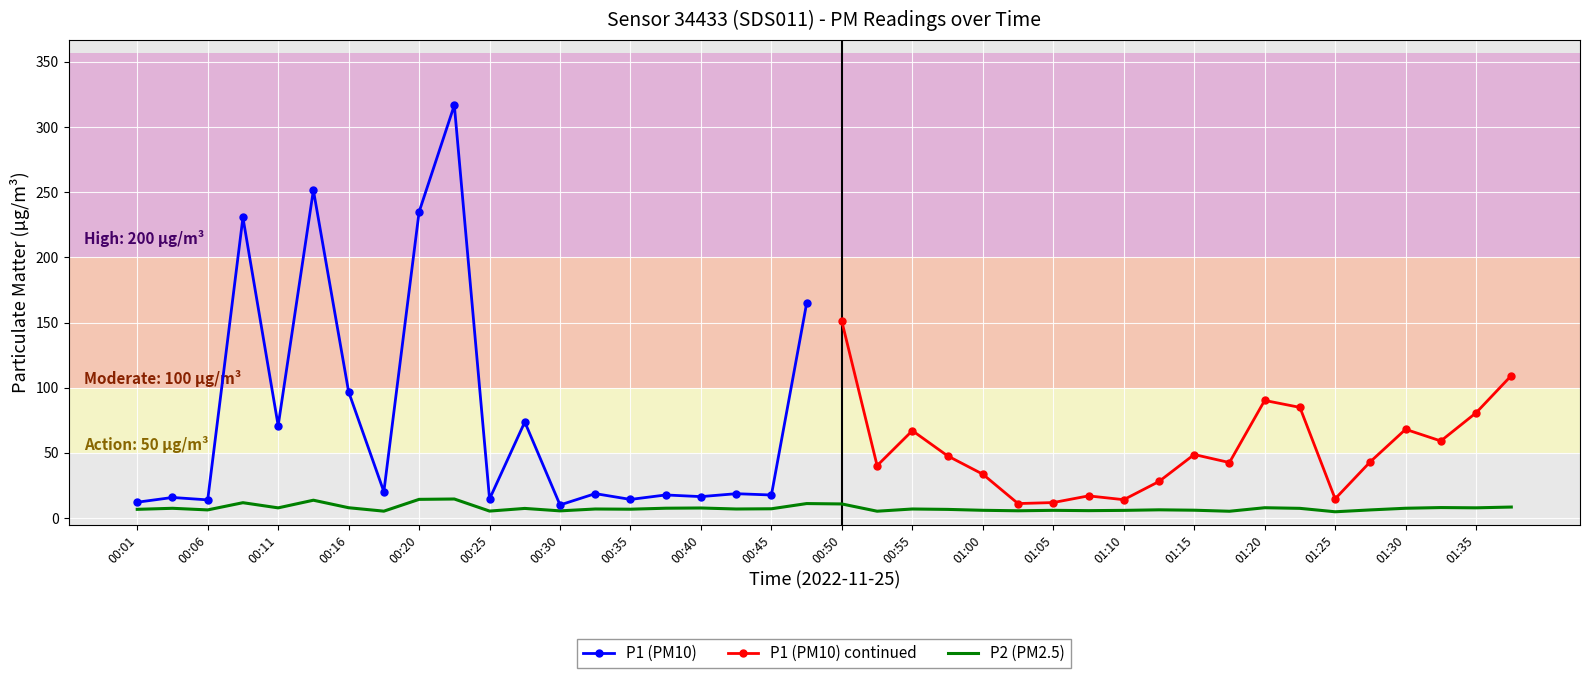

What is the sum of the values at 00:53 and 01:23?

12.7